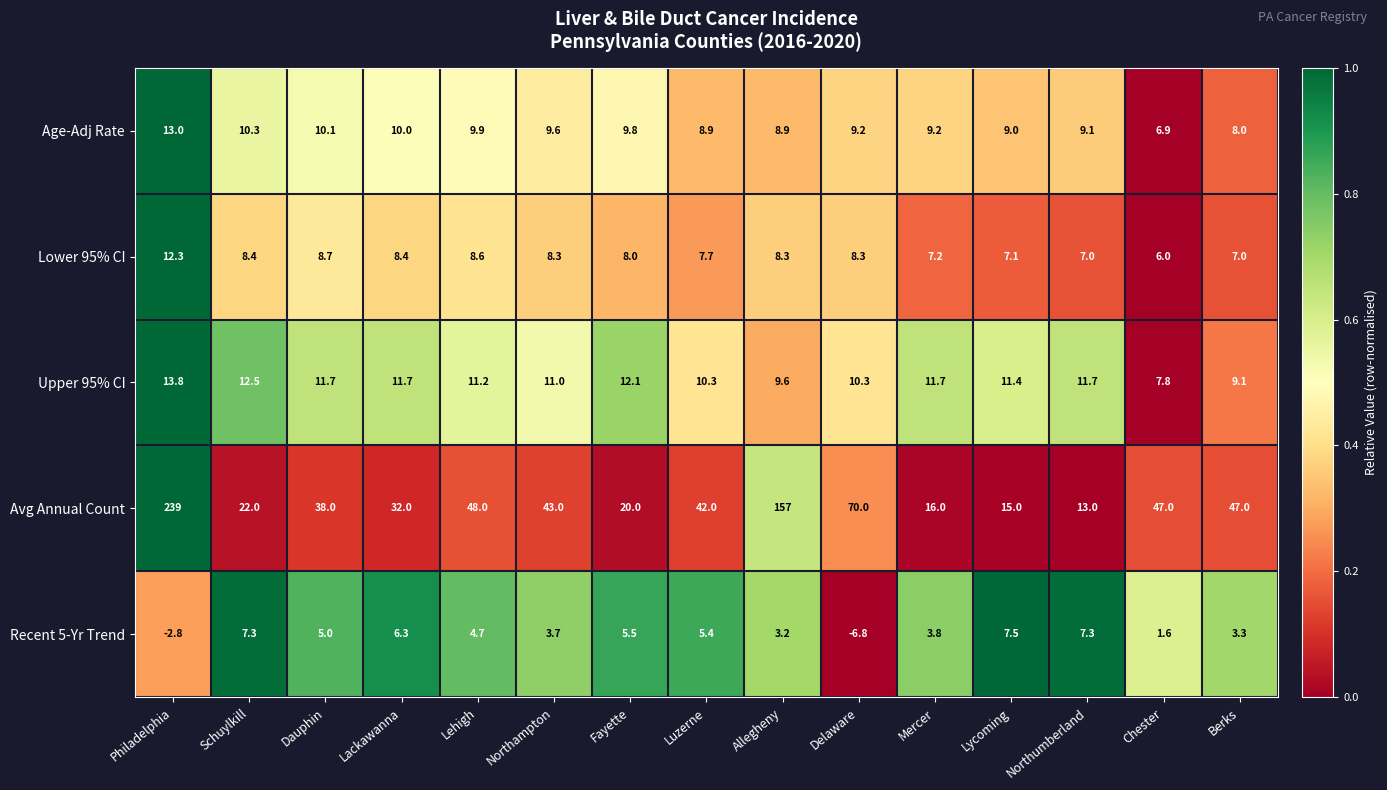

Which series changed the most between Northampton and Mercer?

Avg Annual Count